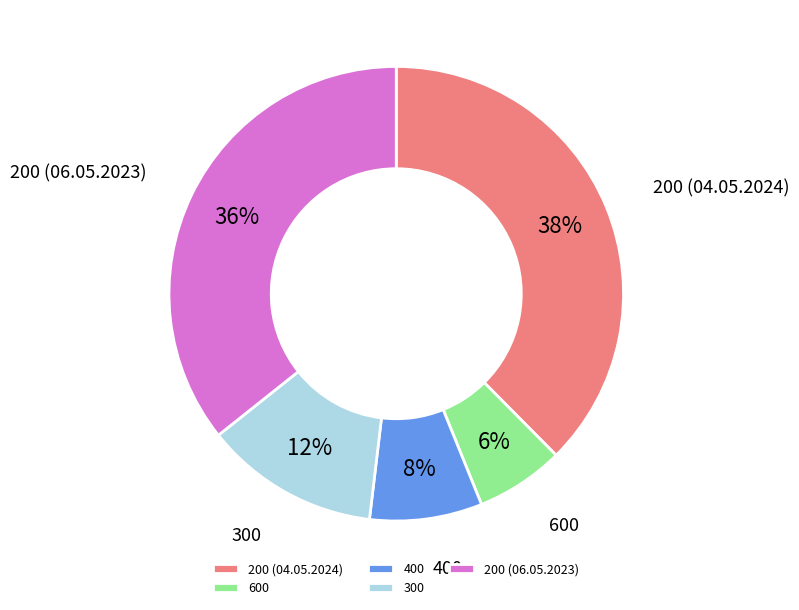

How many slices are in this pie chart?

5